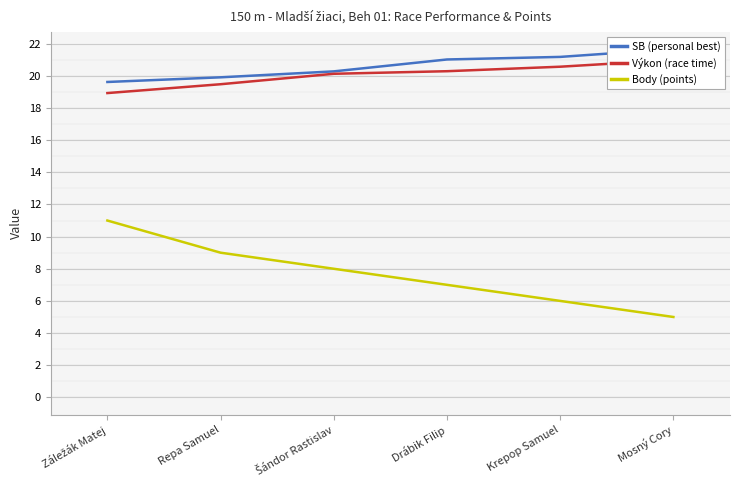

List the series in order of their peak value, lowest first.

Body (points), Výkon (race time), SB (personal best)